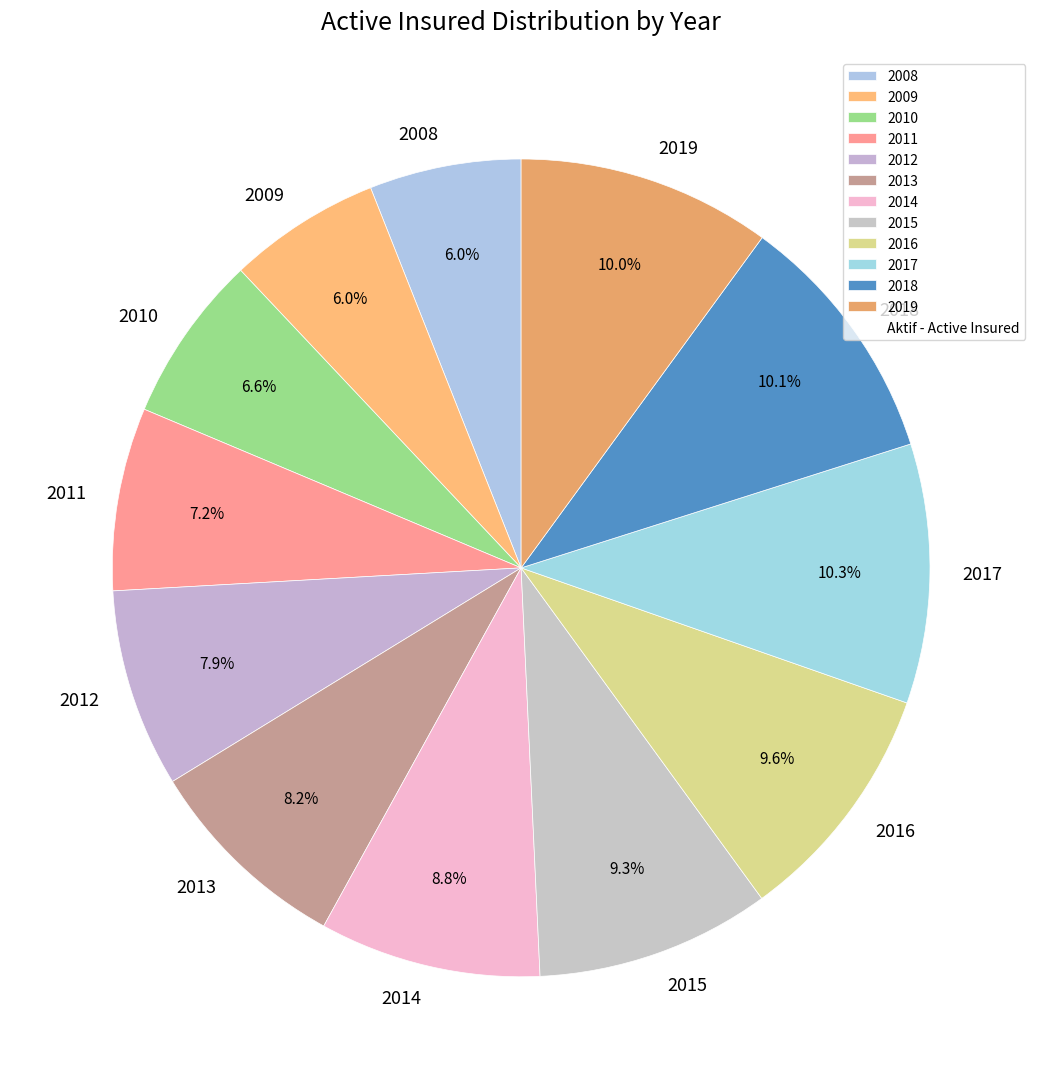

What percentage is the 2013 slice, to the nearest percent?

8%